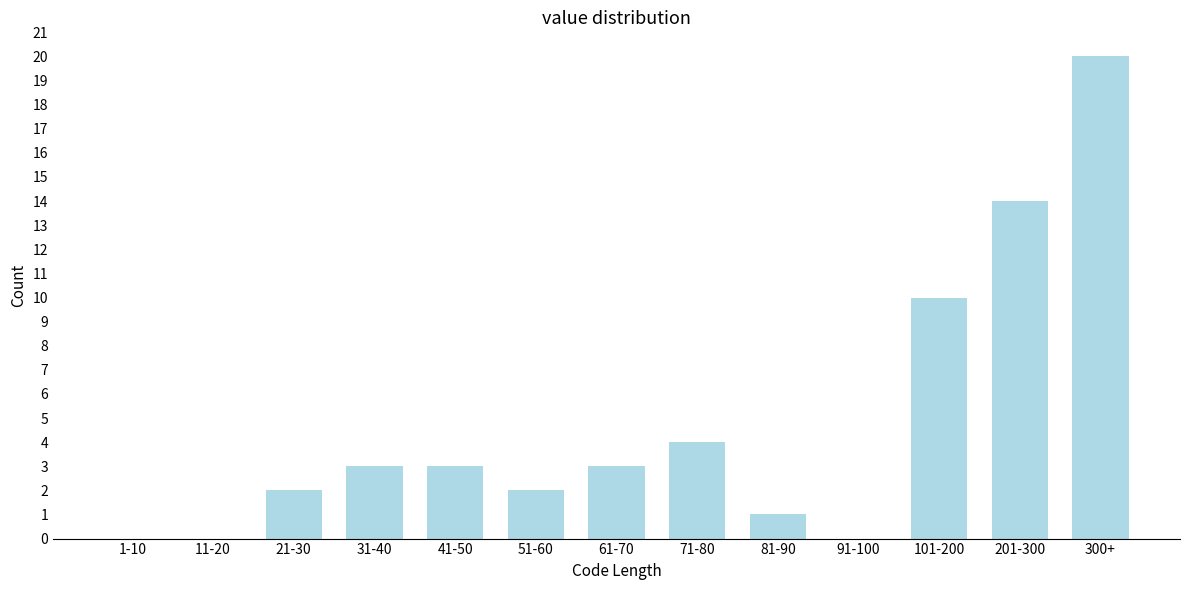

Reading left to right, list all the values displayed in this chart.

1-10=0	11-20=0	21-30=2	31-40=3	41-50=3	51-60=2	61-70=3	71-80=4	81-90=1	91-100=0	101-200=10	201-300=14	300+=20